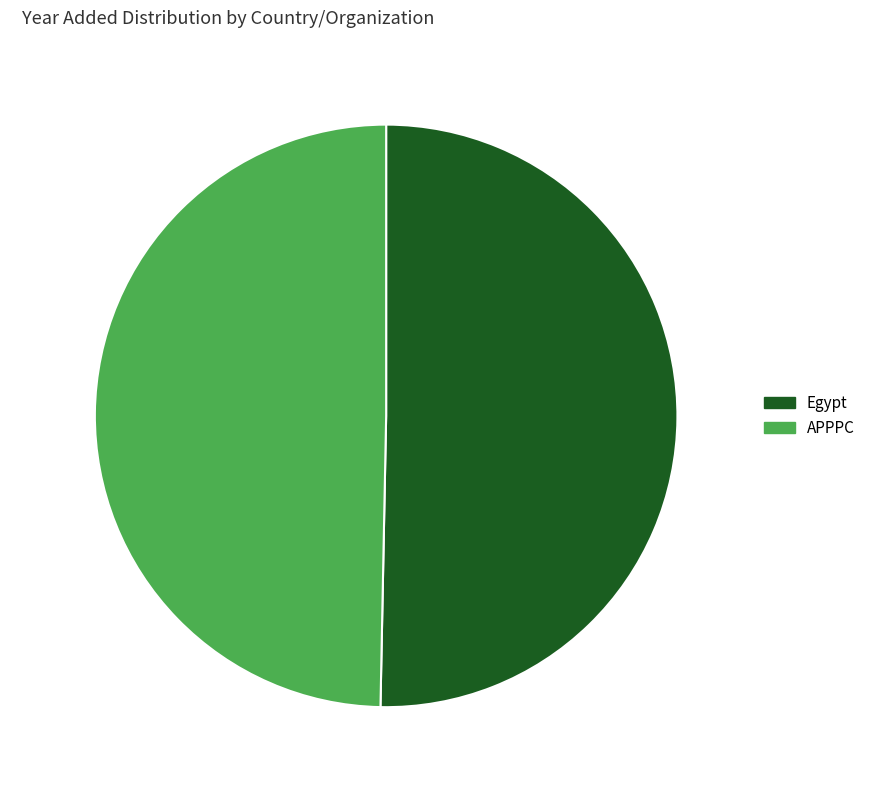

Which slice is the largest?

Egypt